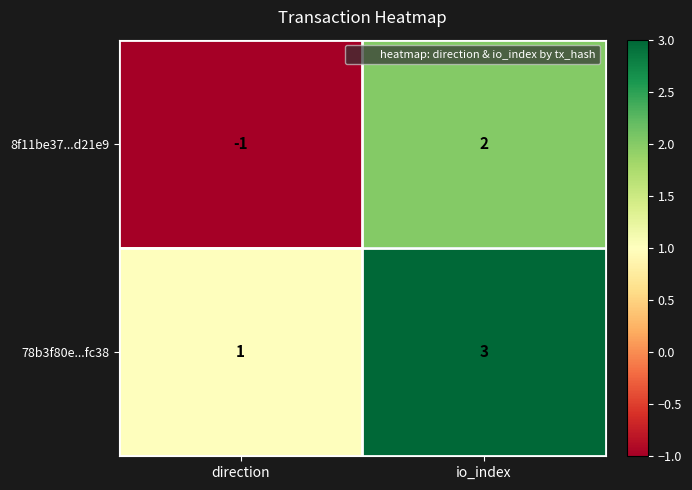

True or false: 78b3f80e...fc38 has a value of 1 at direction.

True